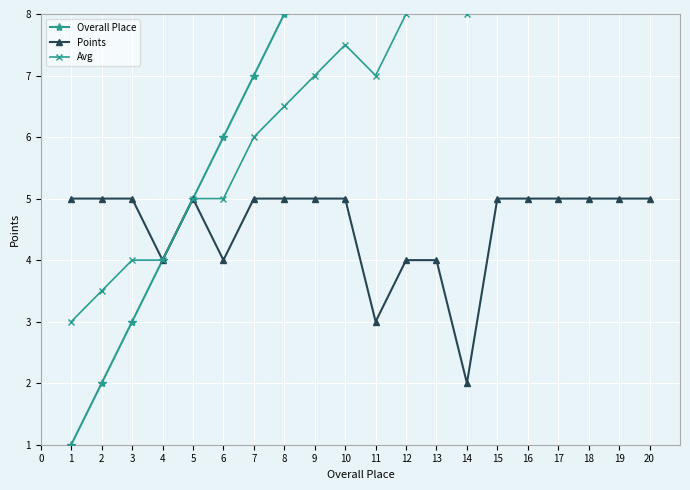

True or false: Avg and Points intersect in this chart.

False